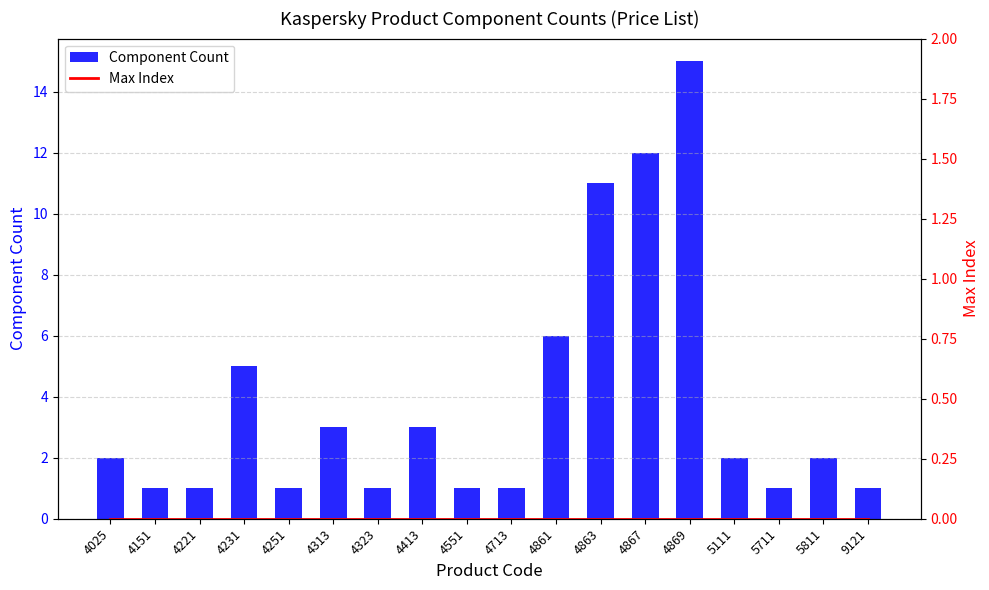

Which series has the largest total across all categories?

Component Count